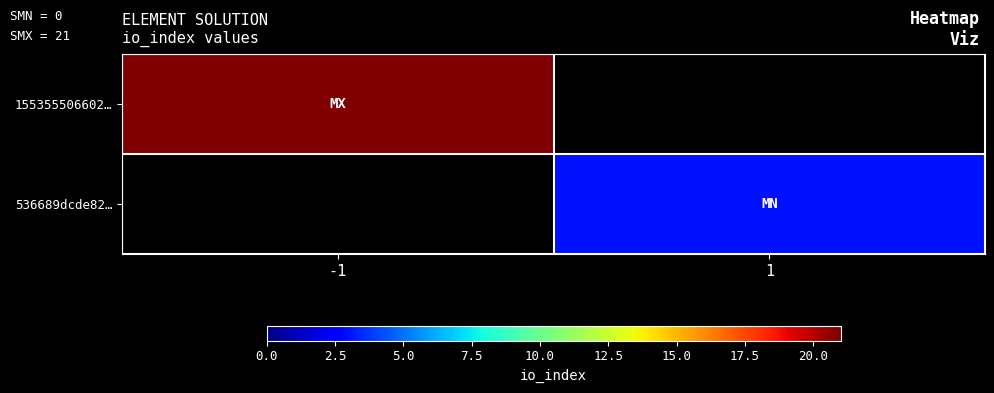

How many positive values does the 536689dcde82… series have?

1